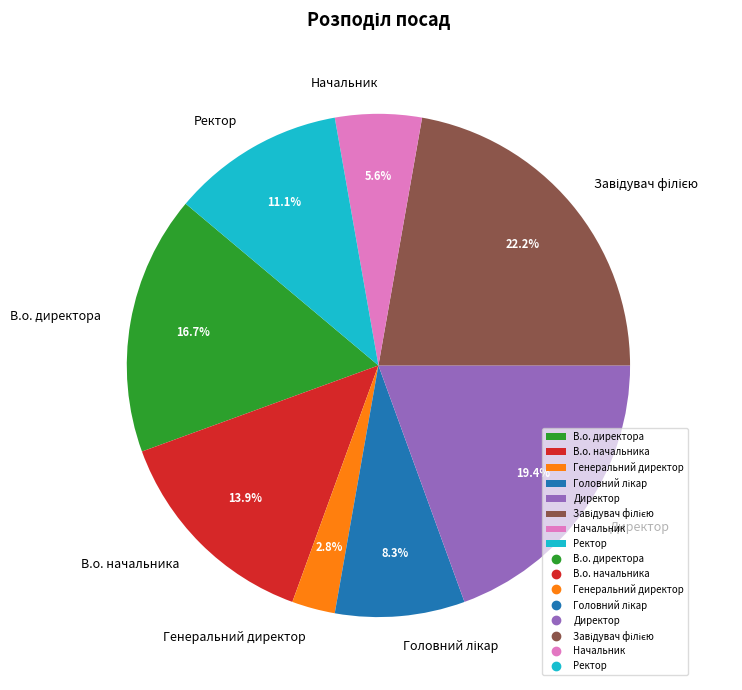

Does Начальник represent more than half of the total?

No